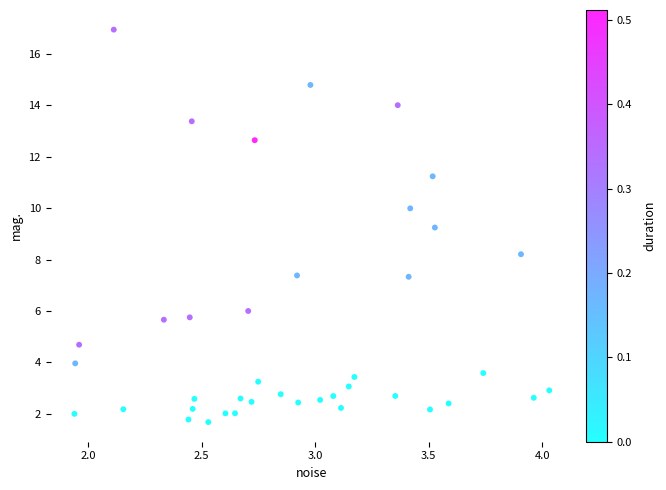

What Y value in the scatter plot is closest to 9?

9.2